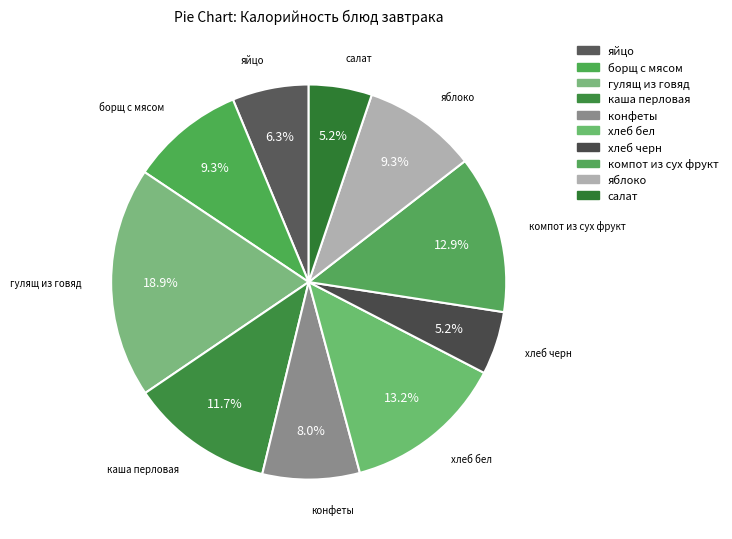

Rank the categories by value from highest to lowest.

гулящ из говяд, хлеб бел, компот из сух фрукт, каша перловая, борщ с мясом, яблоко, конфеты, яйцо, хлеб черн, салат